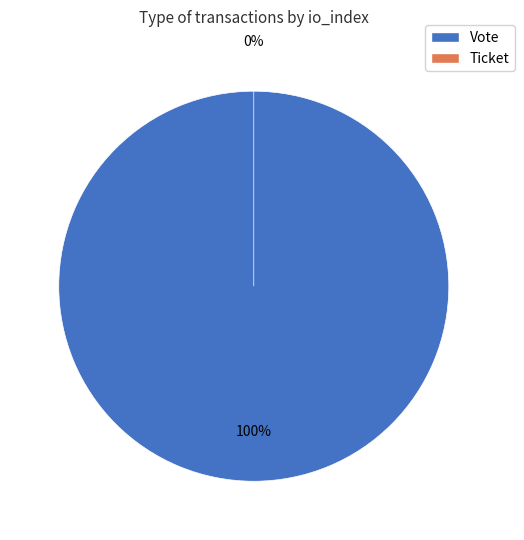

Count the number of slices in the pie.

2